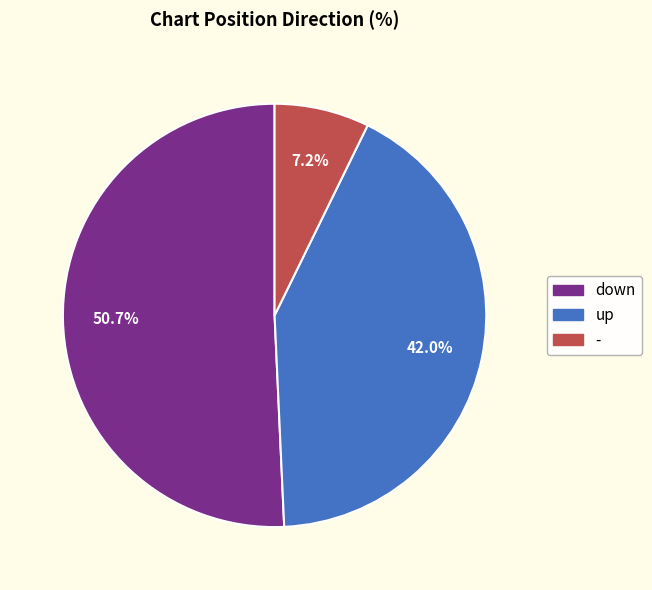

The down slice represents 51% of the pie. True or false?

True